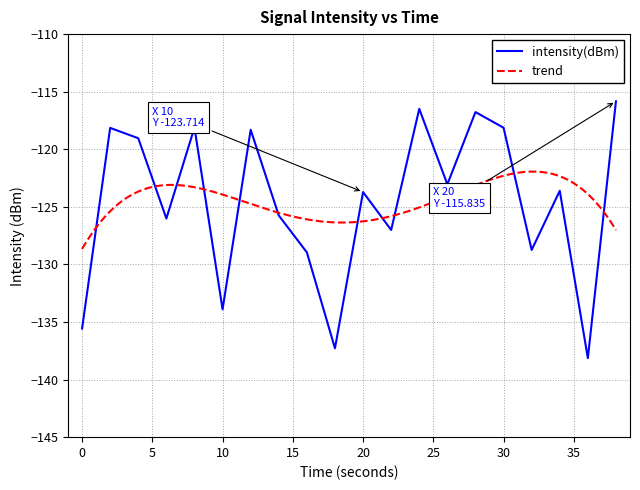

Which label corresponds to the smallest value in the chart?

36